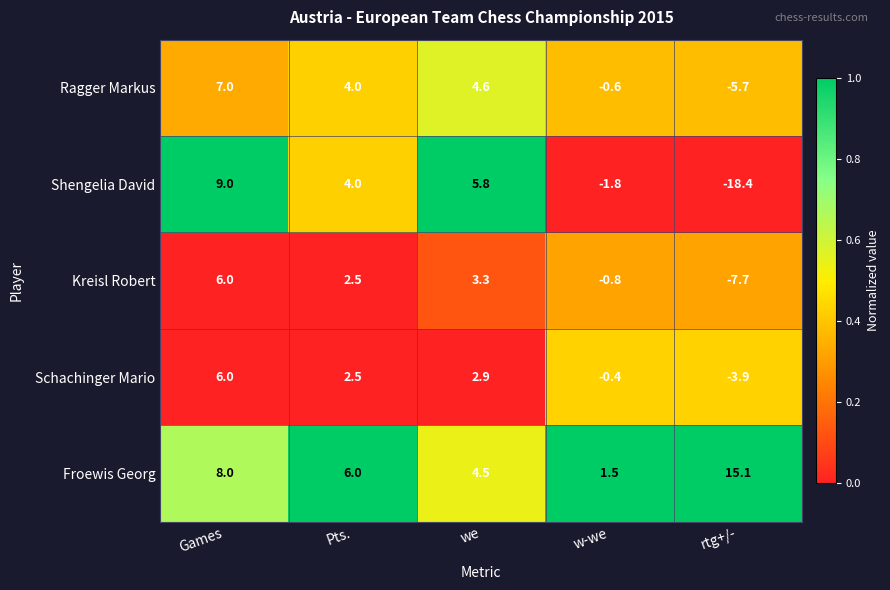

What is the difference between the highest and lowest values at we?

2.9